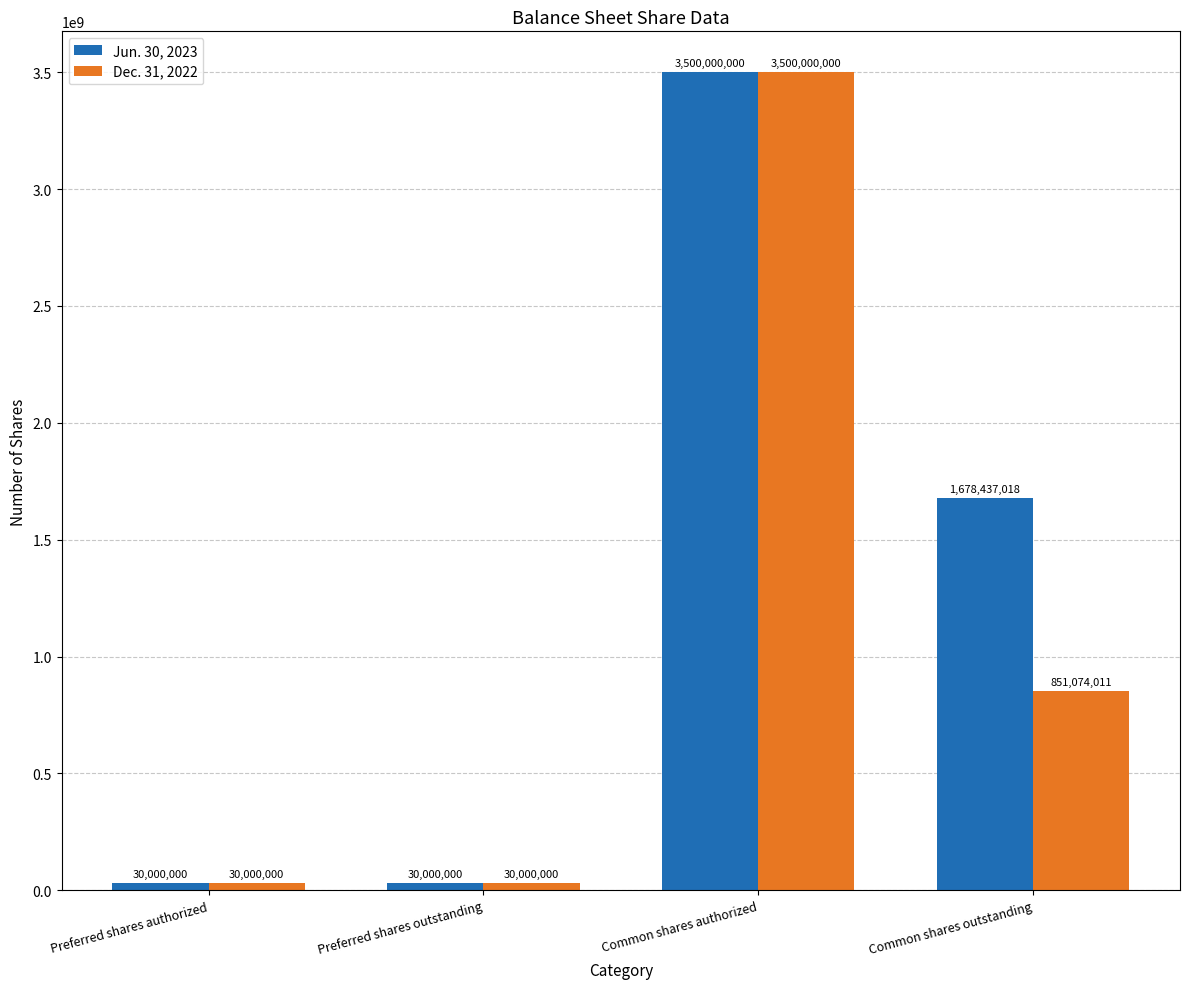

How many bars are there in each group?

2